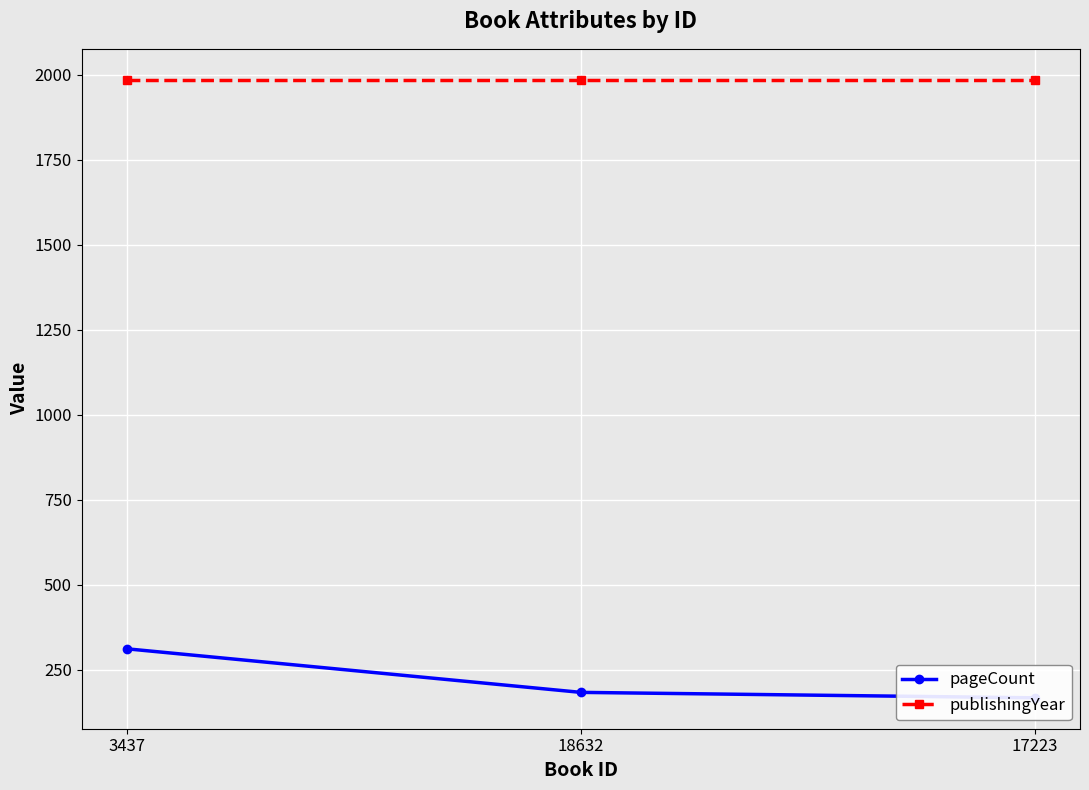

Which category has the lowest value across all series?

17223